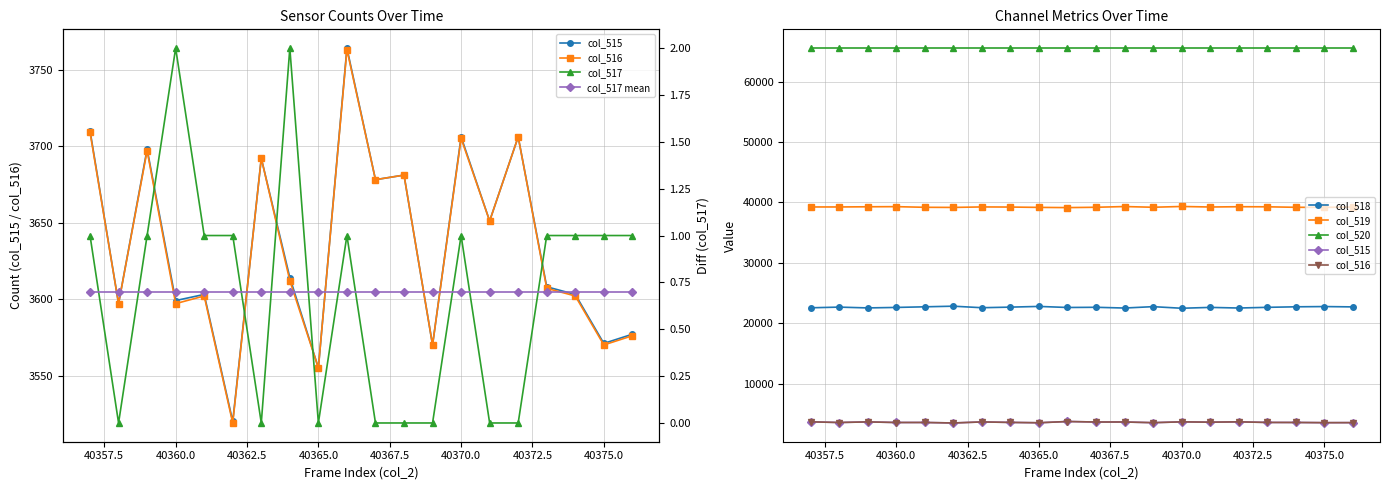

At which label does col_519 first exceed 39246?

40357